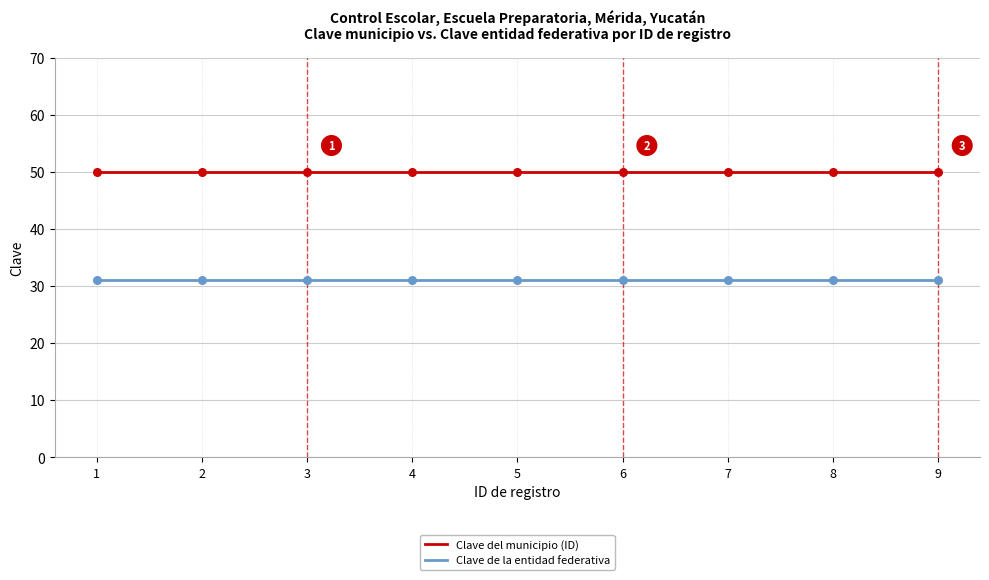

What is the total value across all series at 2?

81